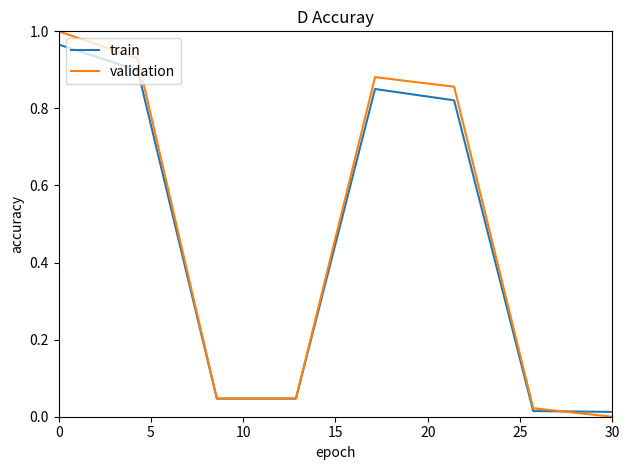

Which series has the largest range (max minus min)?

validation